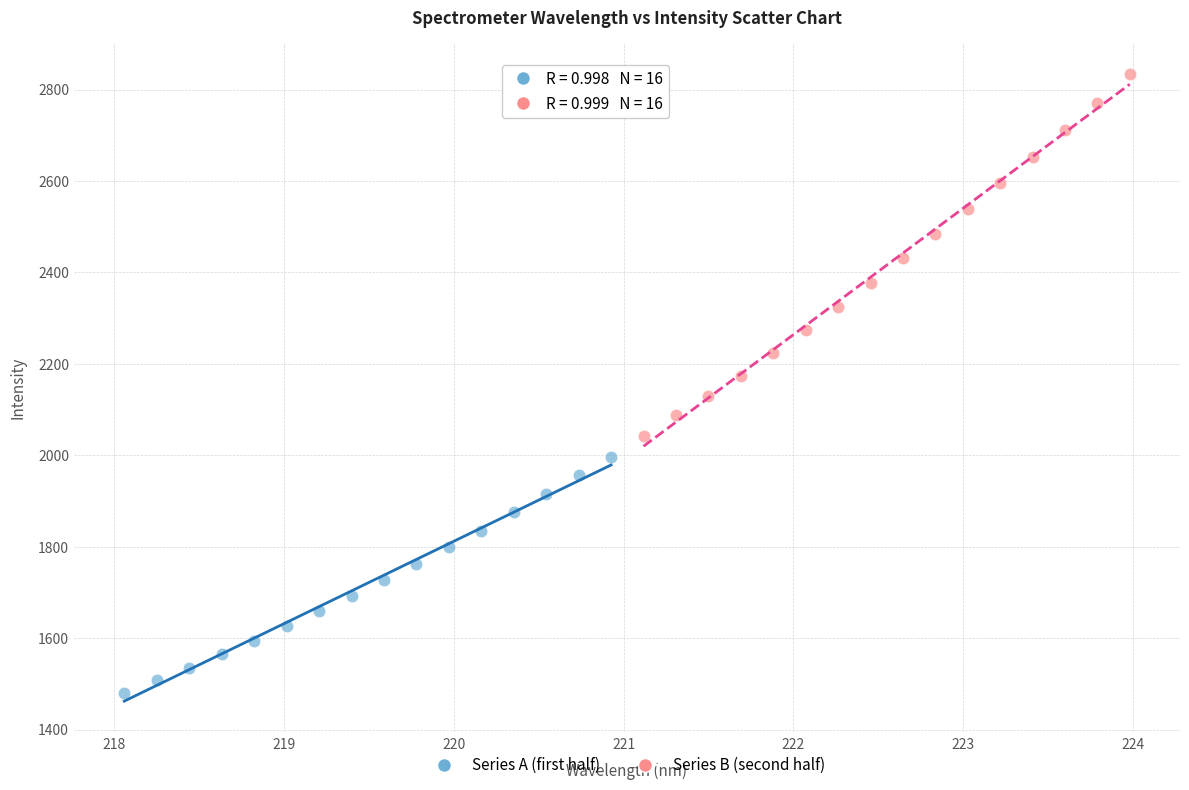

Which series reaches the minimum Y coordinate?

Series A (first half)